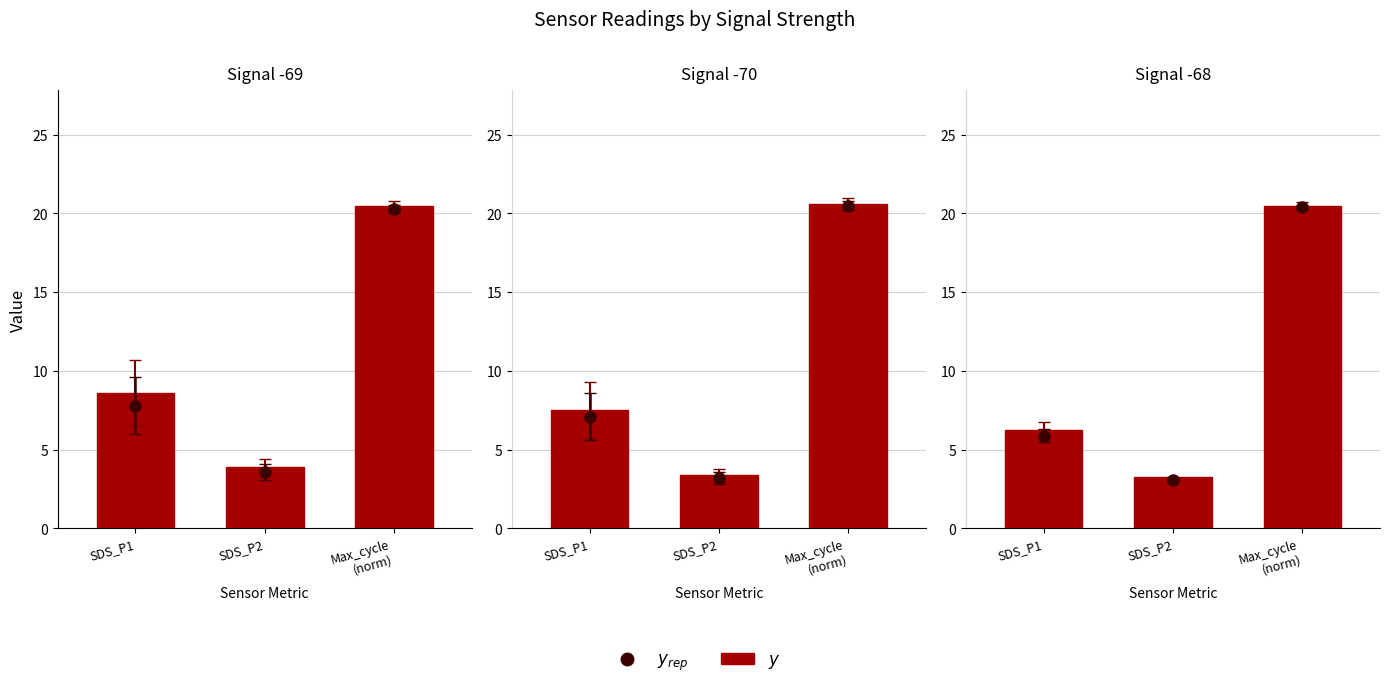

Count the number of values greater than 6.

2